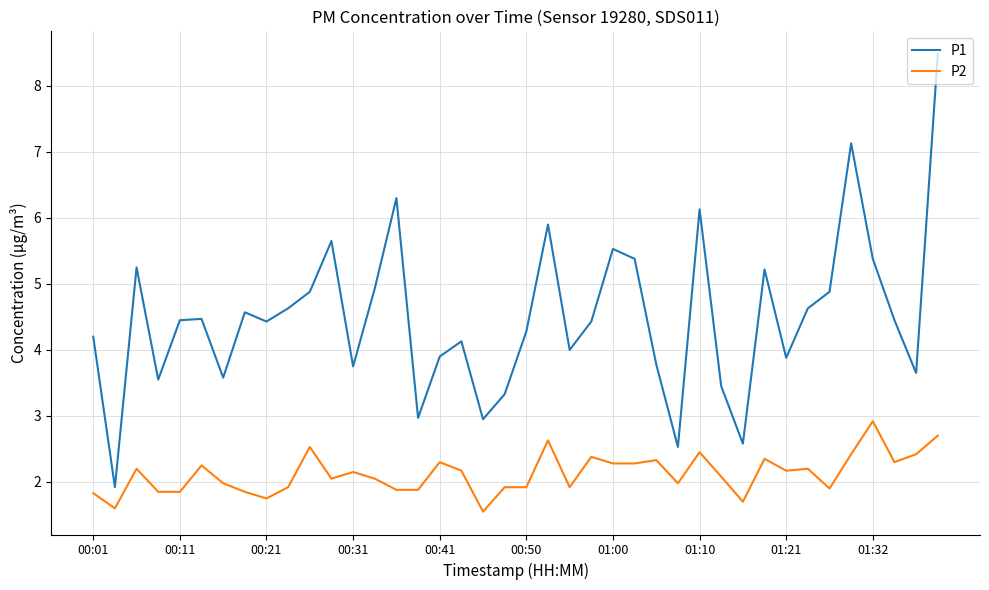

Rank the series by their maximum value, from lowest to highest.

P2, P1